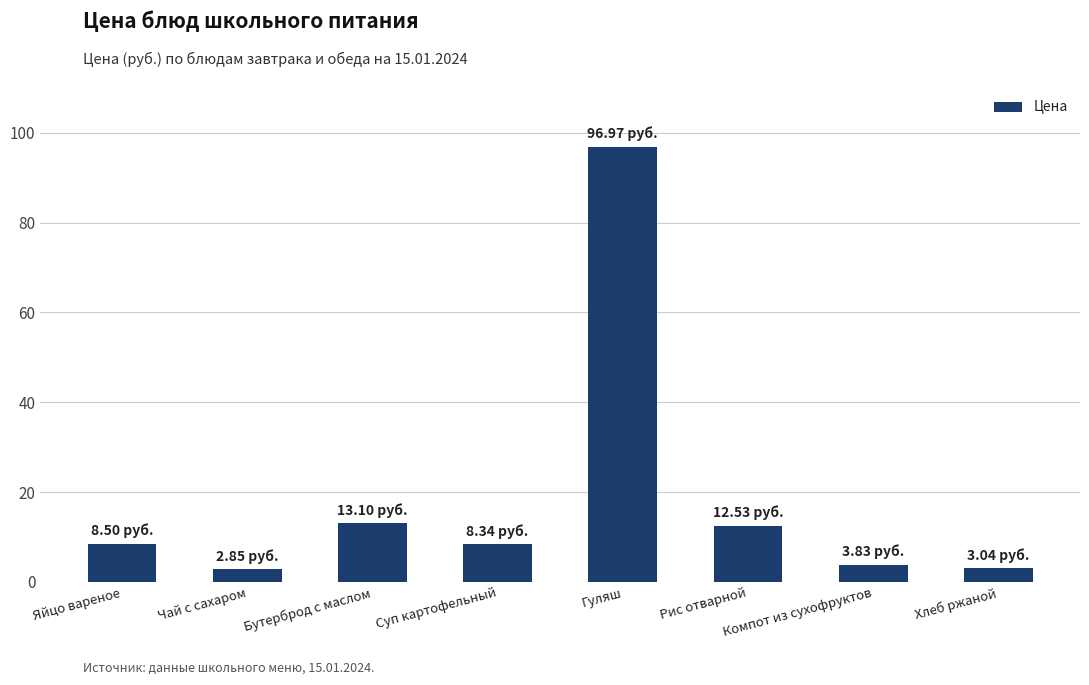

What is the label of the 1st bar from the left?

Яйцо вареное